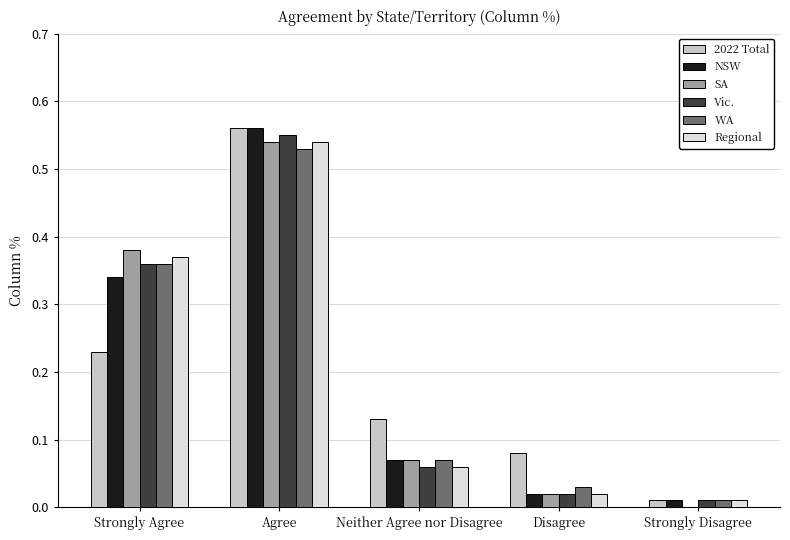

The value of 2022 Total at Strongly Disagree is 0.0. True or false?

True